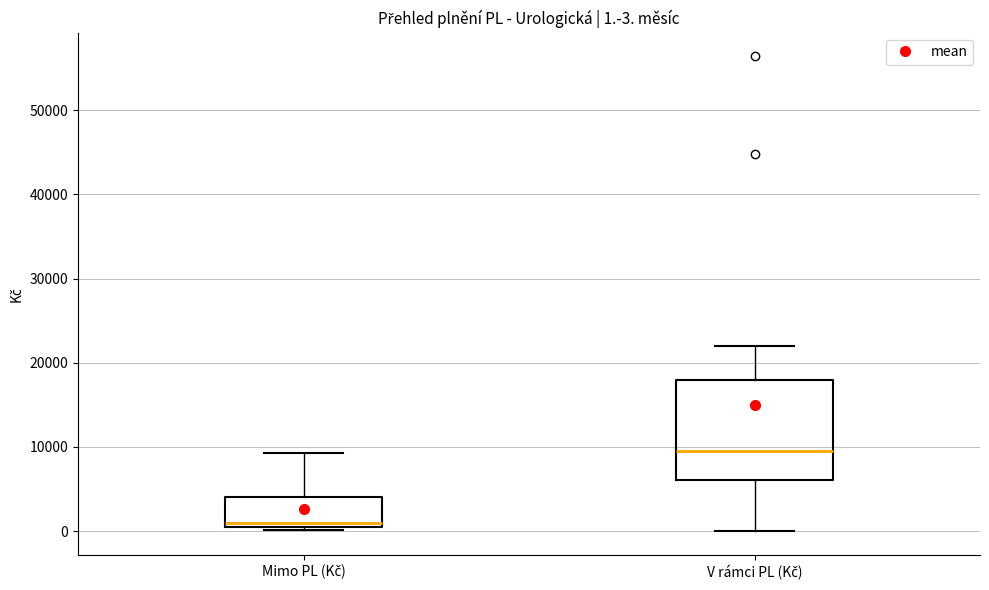

Which box's median line is the lowest?

Mimo PL (Kč)